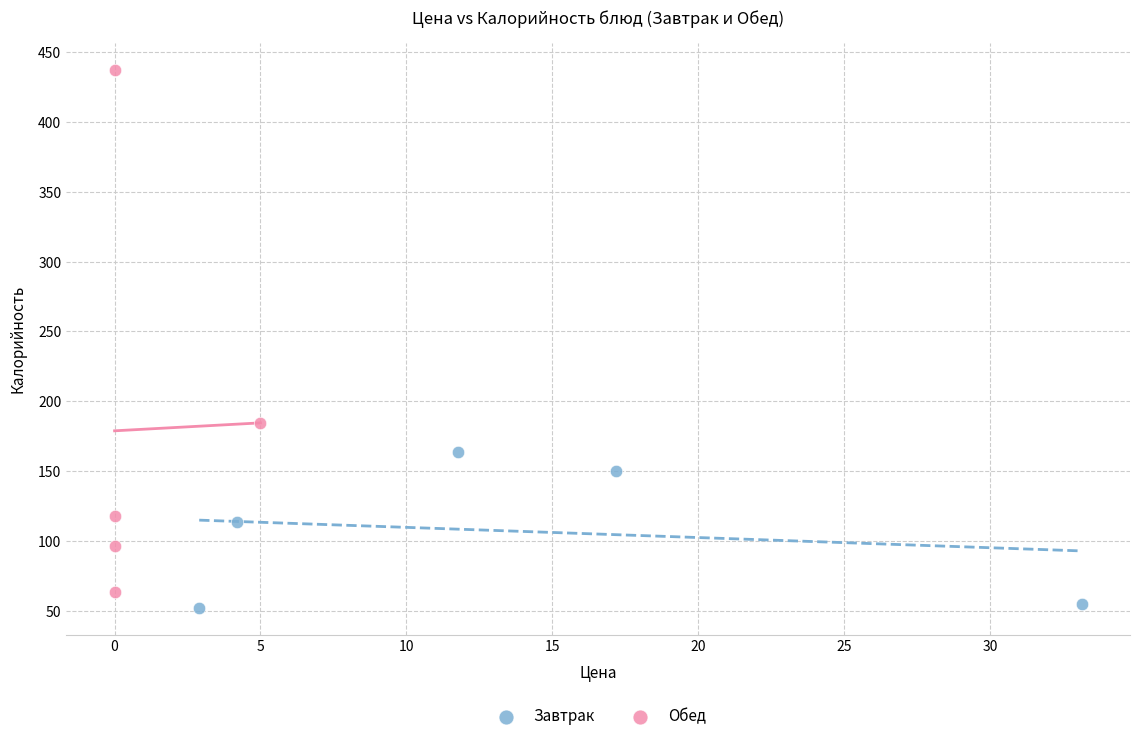

Which series contains the lowest Y value?

Завтрак